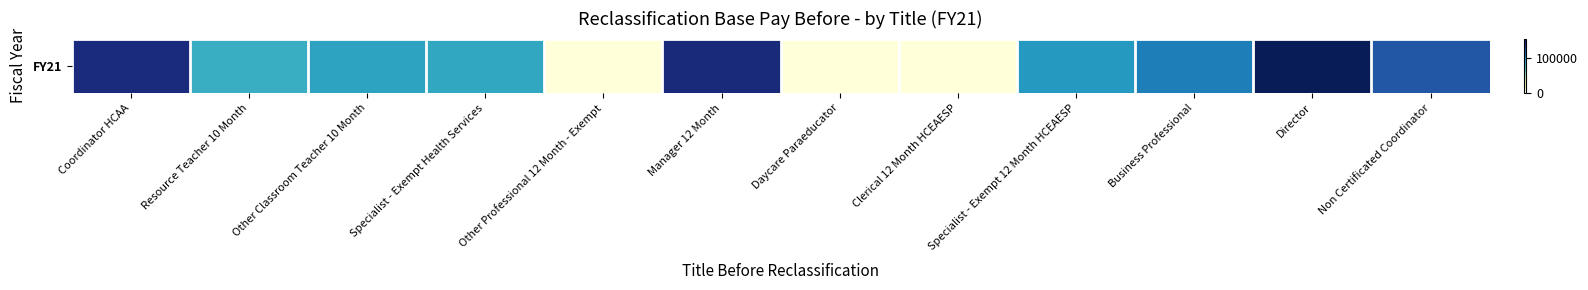

Reading left to right, transcribe all the data shown in this chart.

142640.0	81367.0	87534.0	85301.0	30.6	143205.0	24.0	28.5	92526.0	104090.0	155248.1	119429.8